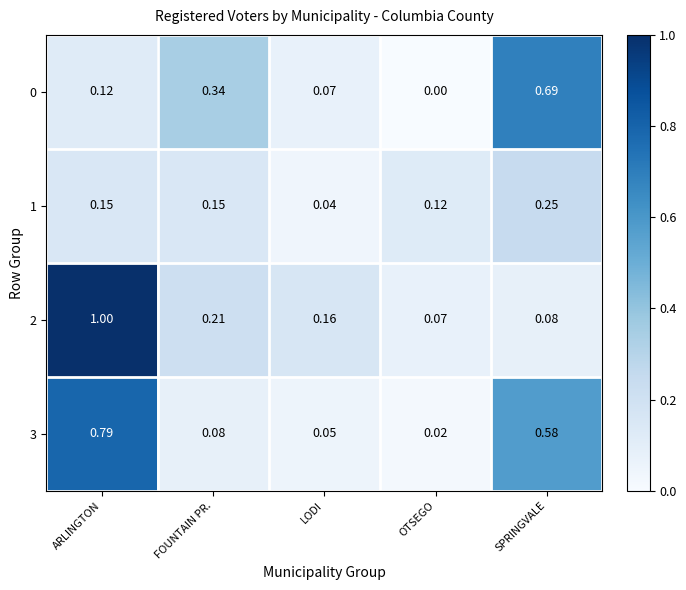

At which label is 1 closest to 0?

LODI